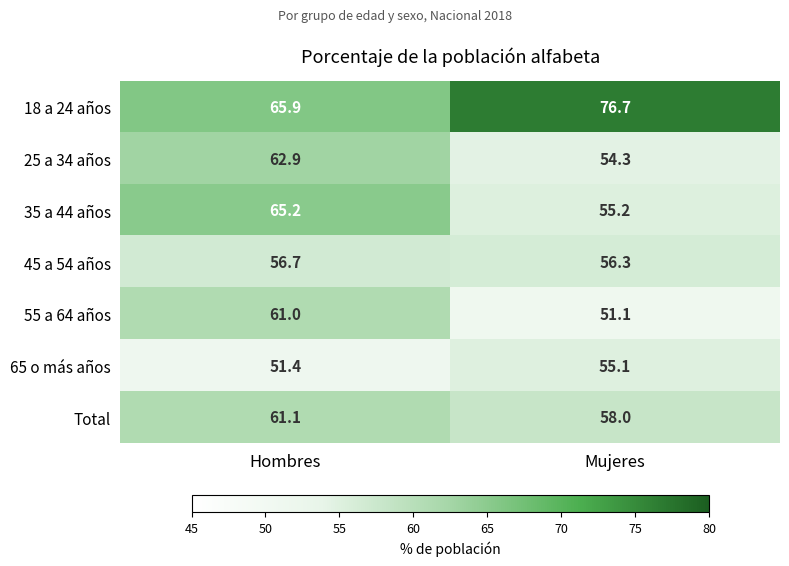

What is the smallest value displayed?

51.1